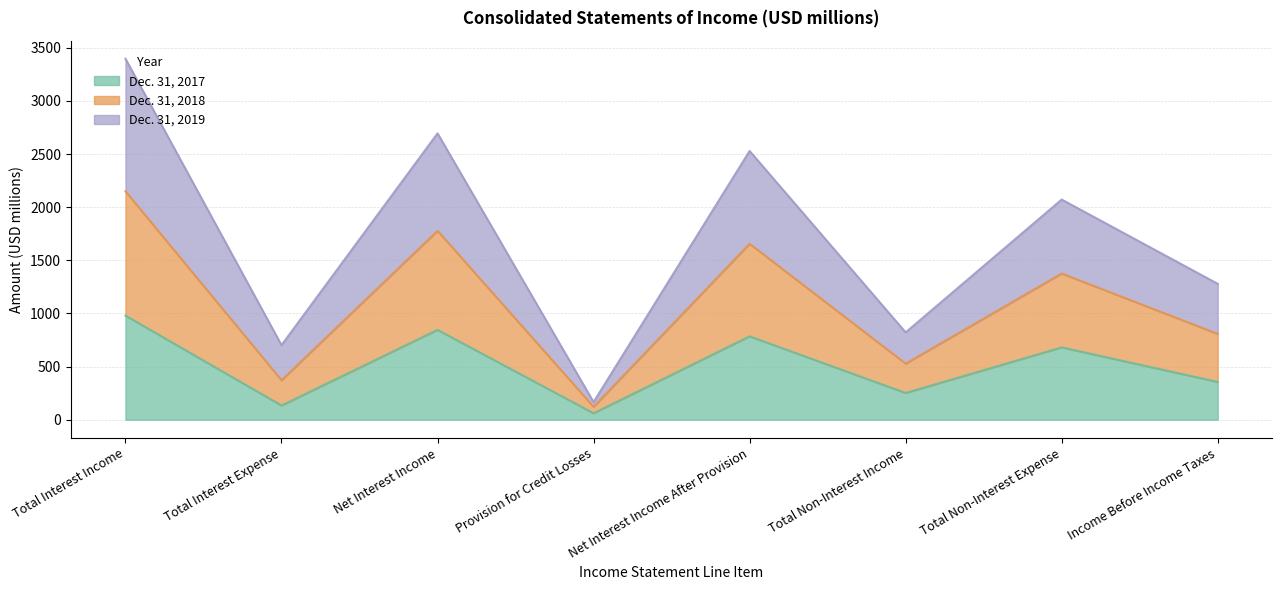

How many categories are shown in the chart?

8